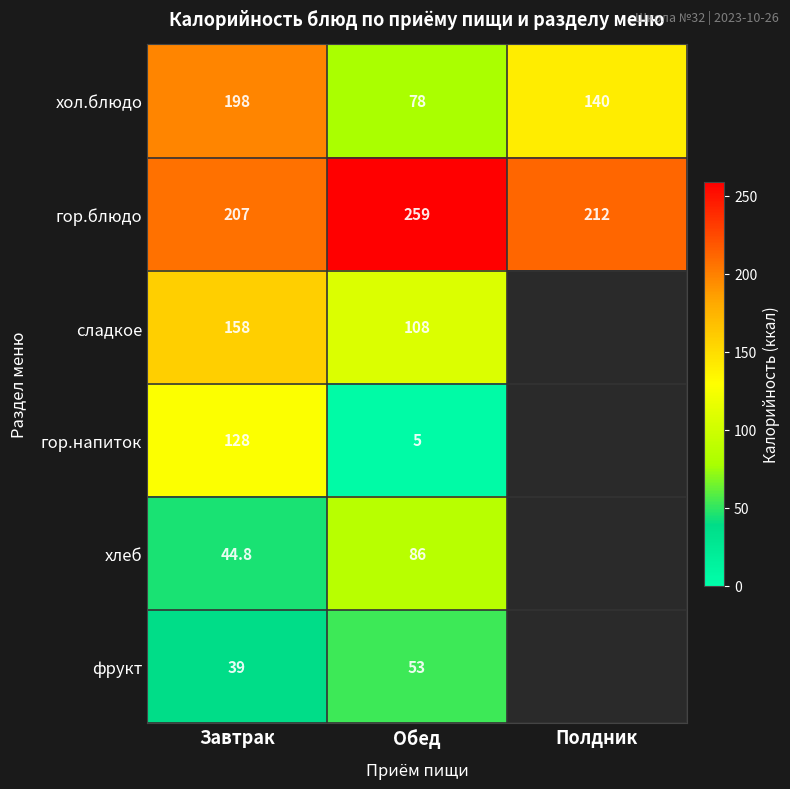

The value of гор.блюдо at Обед is 259.0. True or false?

True